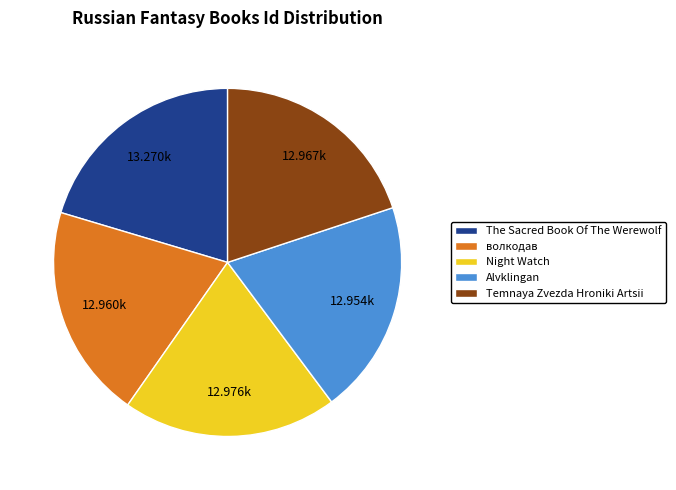

Count the number of slices in the pie.

5